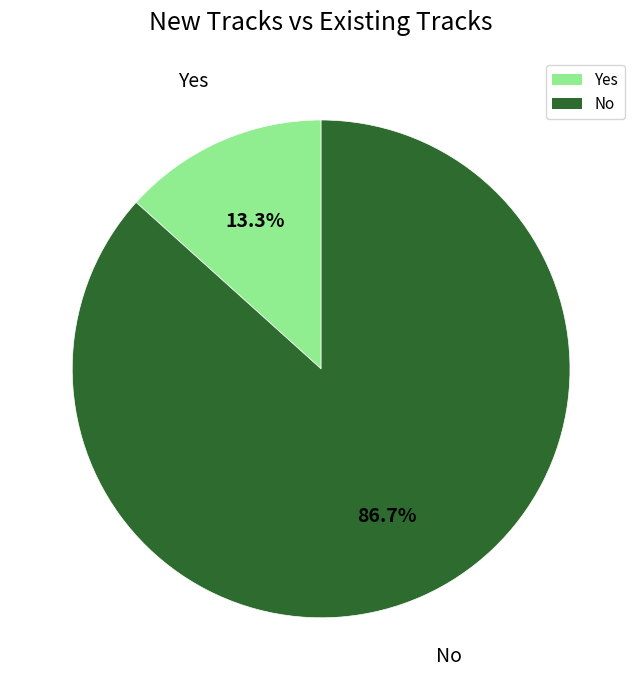

Which slice is the smallest?

Yes